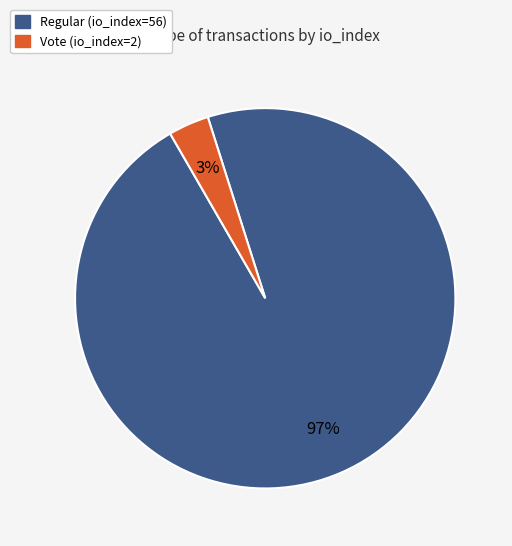

Which has a higher value, Regular (io_index=56) or Vote (io_index=2)?

Regular (io_index=56)